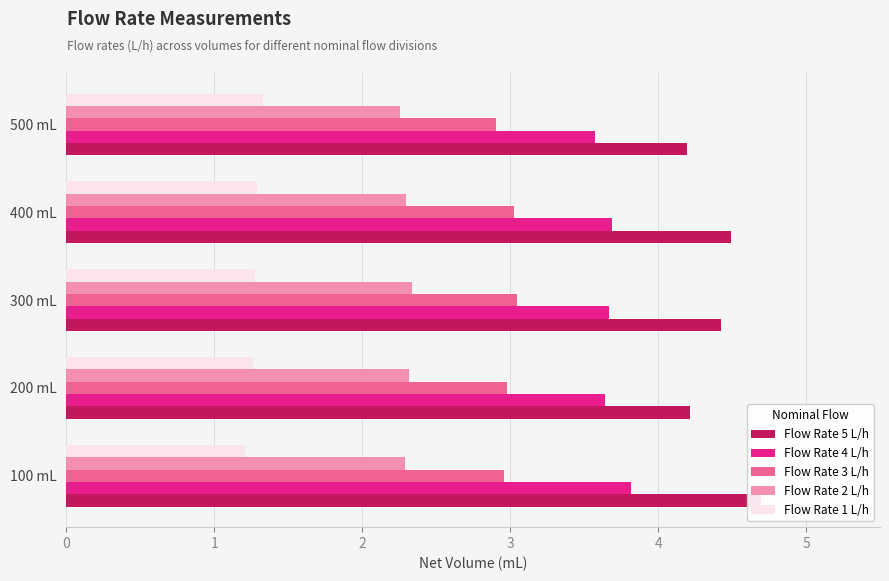

What is the minimum value for Flow Rate 3 L/h?

2.9